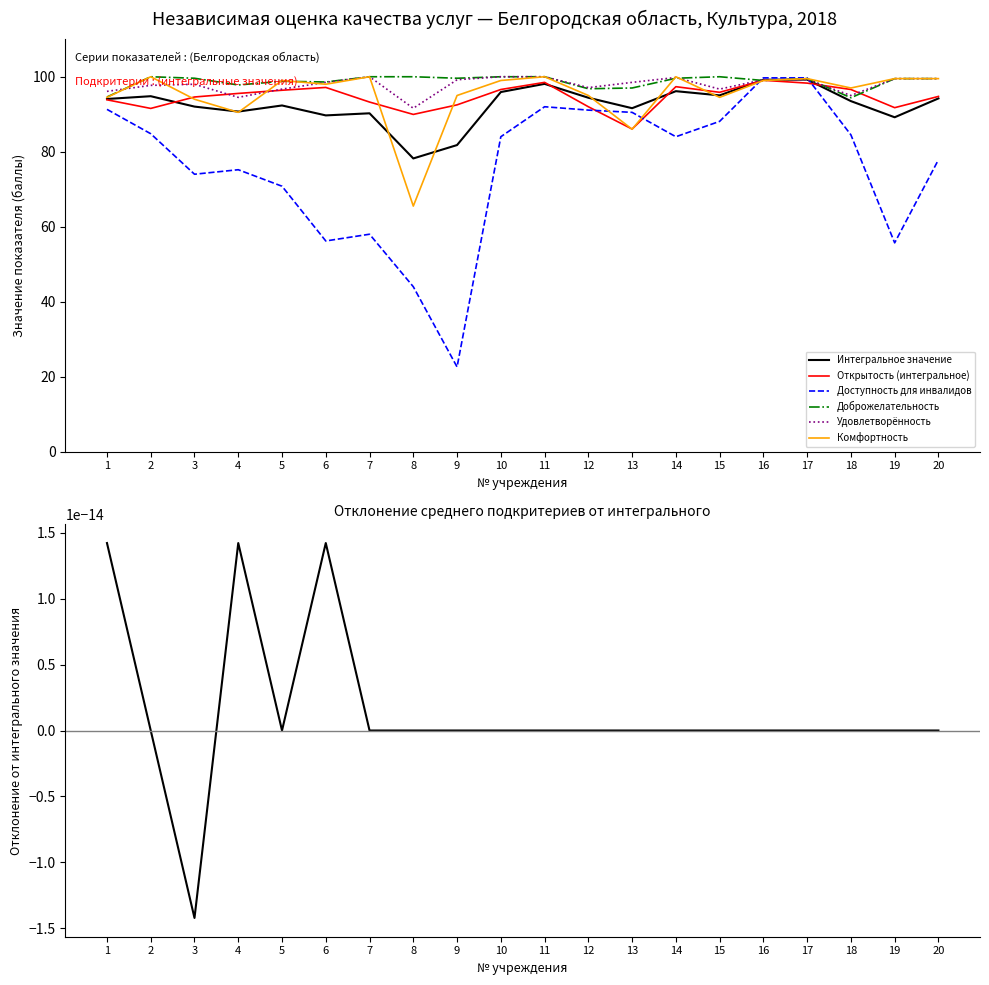

Does the chart display data point markers on the line(s)?

No